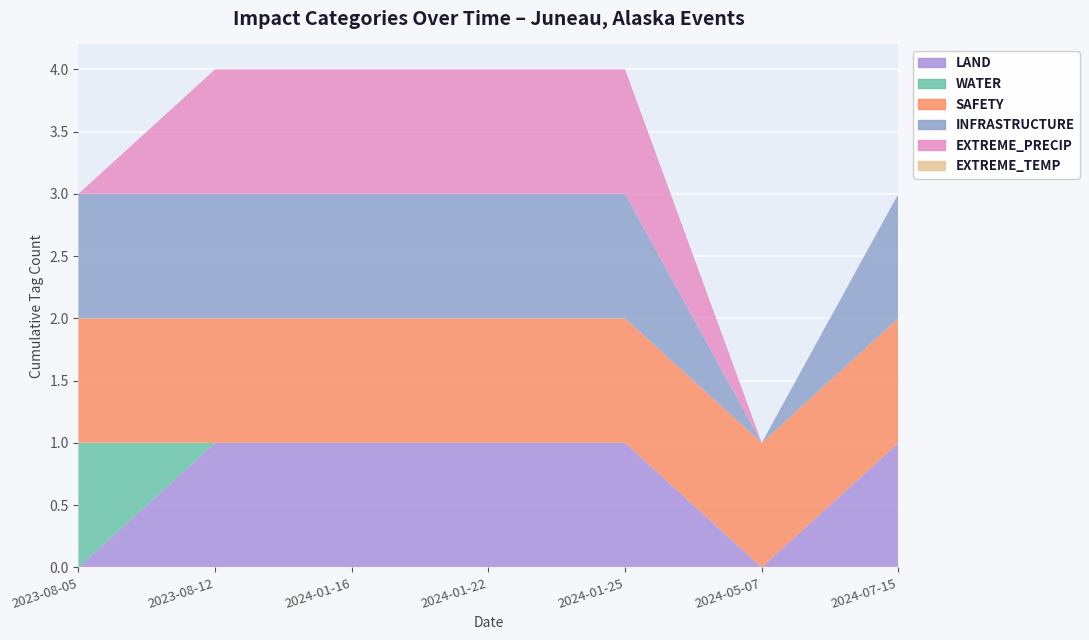

Reading left to right, what are all the values shown in this chart?

LAND: 2023-08-05=0	2023-08-12=1	2024-01-16=1	2024-01-22=1	2024-01-25=1	2024-05-07=0	2024-07-15=1
WATER: 2023-08-05=1	2023-08-12=0	2024-01-16=0	2024-01-22=0	2024-01-25=0	2024-05-07=0	2024-07-15=0
SAFETY: 2023-08-05=1	2023-08-12=1	2024-01-16=1	2024-01-22=1	2024-01-25=1	2024-05-07=1	2024-07-15=1
INFRASTRUCTURE: 2023-08-05=1	2023-08-12=1	2024-01-16=1	2024-01-22=1	2024-01-25=1	2024-05-07=0	2024-07-15=1
EXTREME_PRECIP: 2023-08-05=0	2023-08-12=1	2024-01-16=1	2024-01-22=1	2024-01-25=1	2024-05-07=0	2024-07-15=0
EXTREME_TEMP: 2023-08-05=0	2023-08-12=0	2024-01-16=0	2024-01-22=0	2024-01-25=0	2024-05-07=0	2024-07-15=0